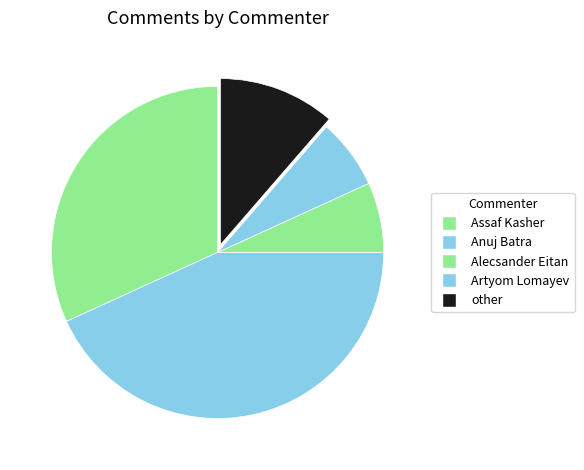

What is the total percentage of Assaf Kasher and other?

43.2%